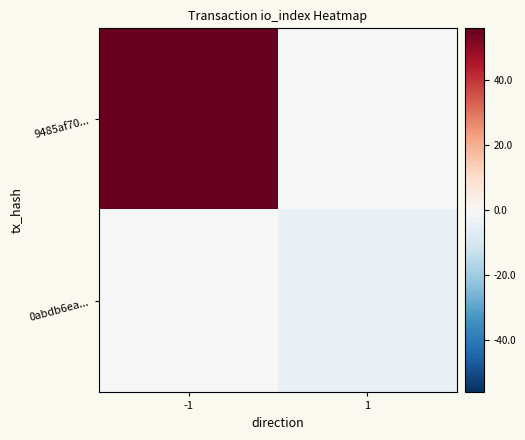

Which series changed the most between -1 and 1?

9485af70...